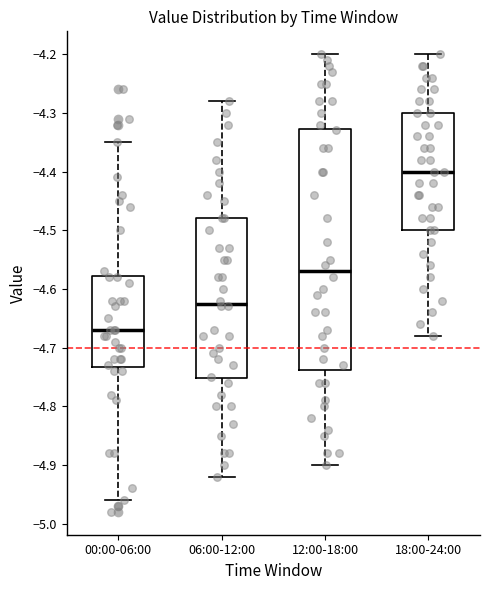

Reading left to right, read every box against the y-axis: the position of its median line, the range the box covers, and the ends of its whiskers. The values are not printed on the chart, so give them approximately, as read against the axis.

00:00-06:00: median -4.67, box -4.73 to -4.58, whiskers -4.96 to -4.35
06:00-12:00: median -4.62, box -4.75 to -4.48, whiskers -4.92 to -4.28
12:00-18:00: median -4.57, box -4.74 to -4.33, whiskers -4.90 to -4.20
18:00-24:00: median -4.40, box -4.50 to -4.30, whiskers -4.68 to -4.20